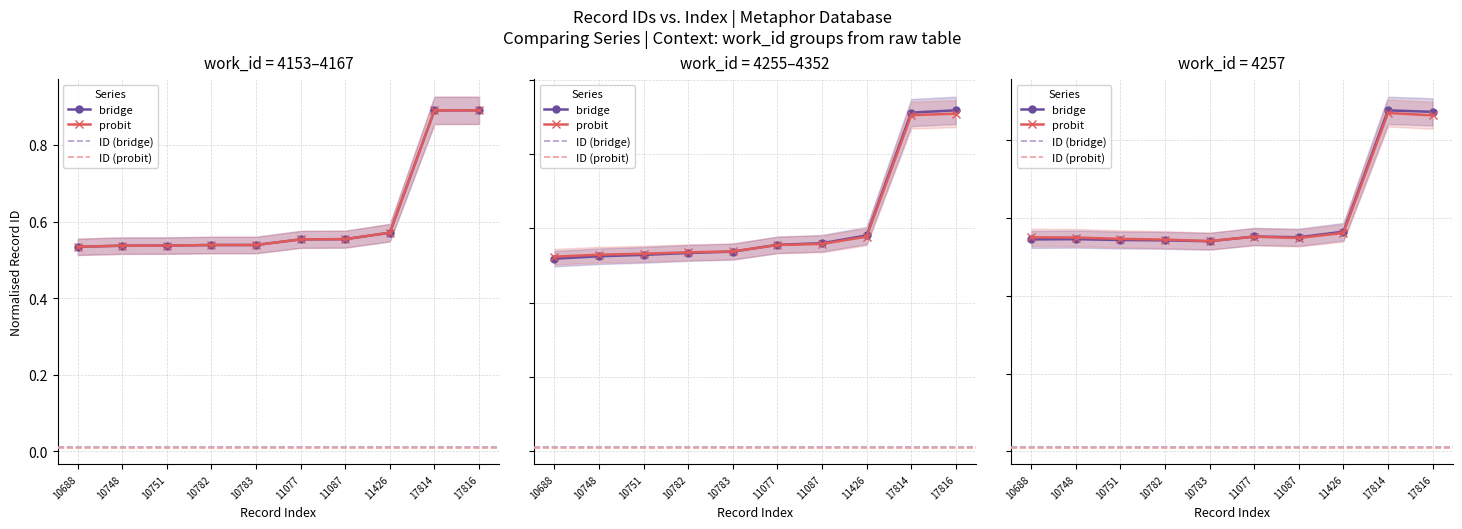

Where do bridge and probit first cross each other?

10782 and 10783